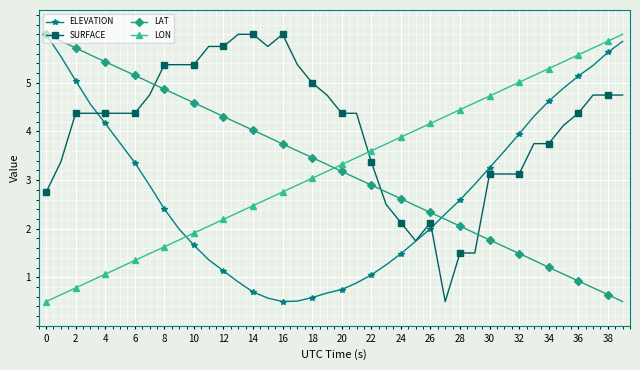

Which series has the largest total across all categories?

SURFACE